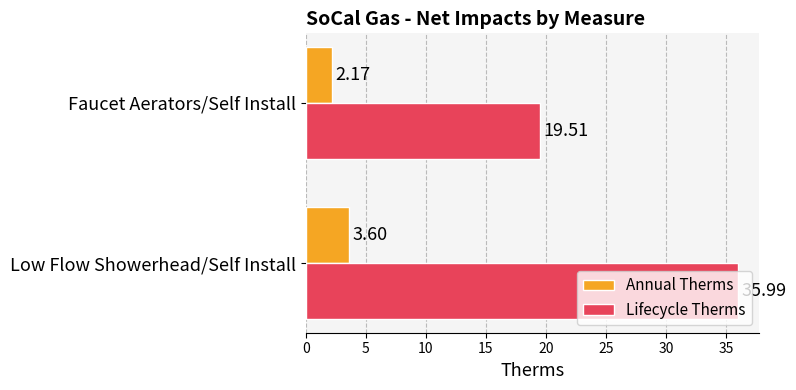

What is the difference between the maximum and minimum values in the Lifecycle Therms series?

16.5